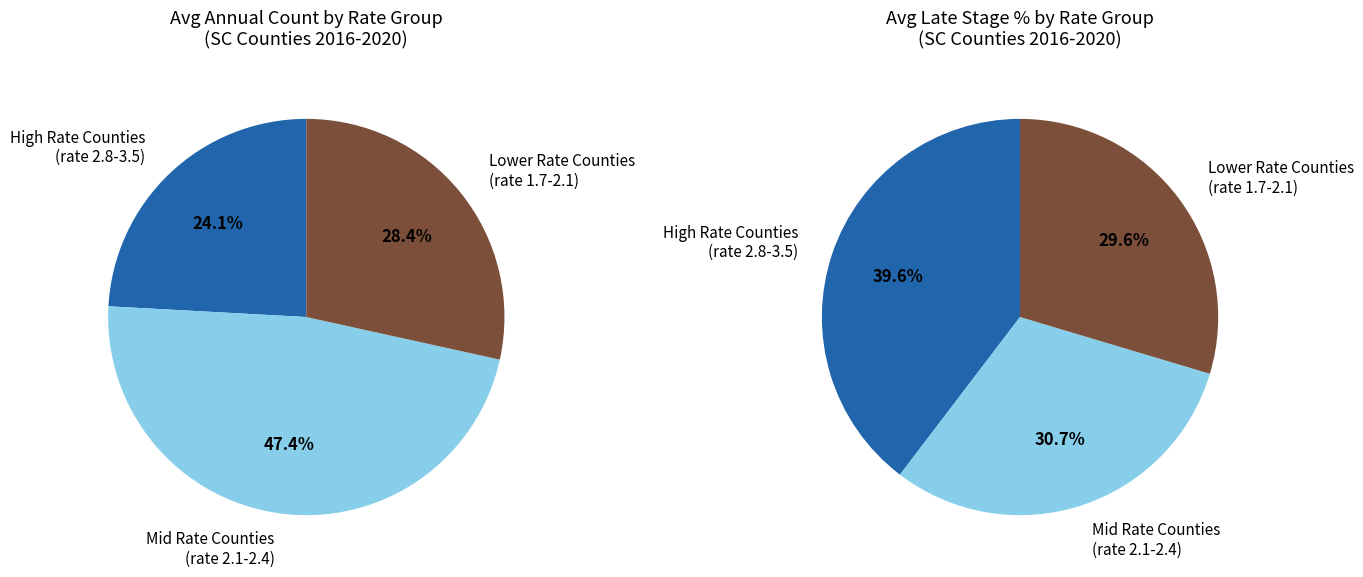

Is there a majority slice in this chart?

No